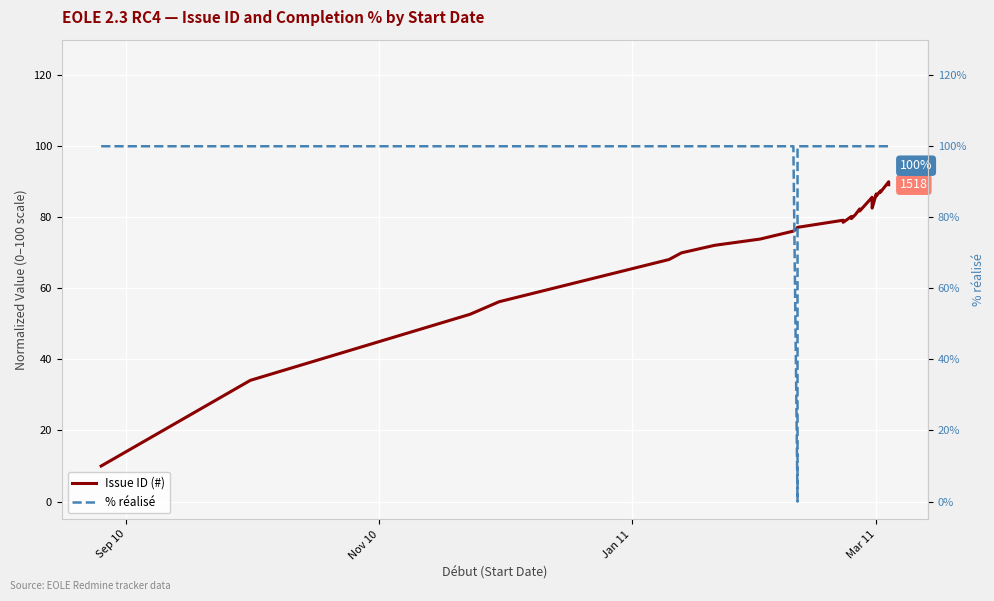

Which series ends up on top after the final intersection of % réalisé and Issue ID (#)?

% réalisé